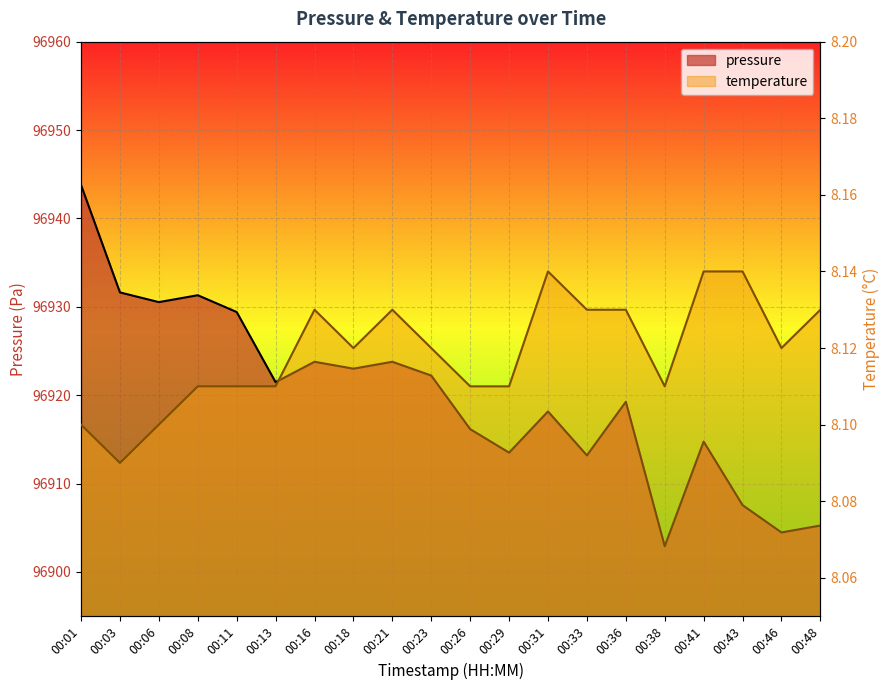

Between 00:41 and 00:38, which is larger?

00:41